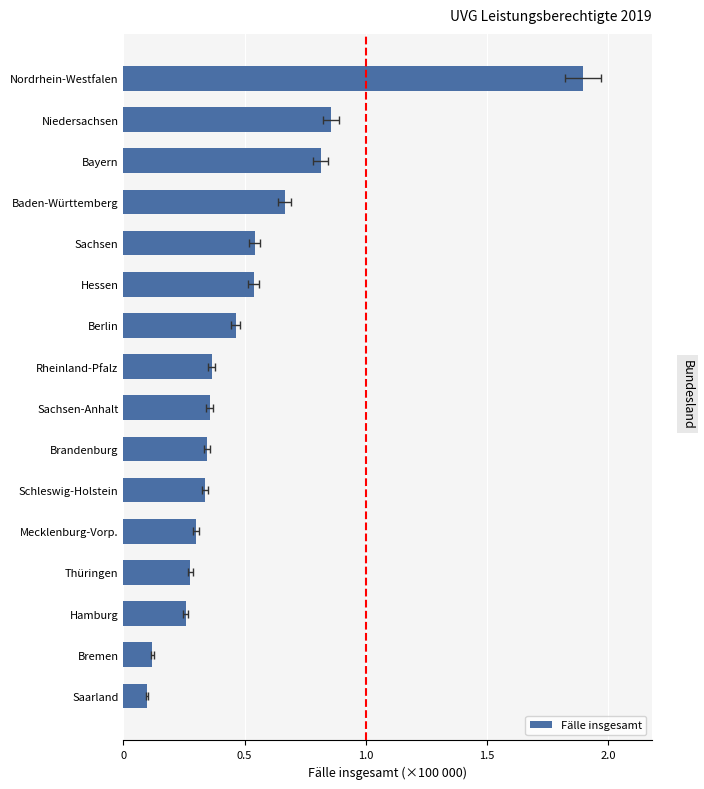

What is the difference between the maximum and minimum values?

1.8